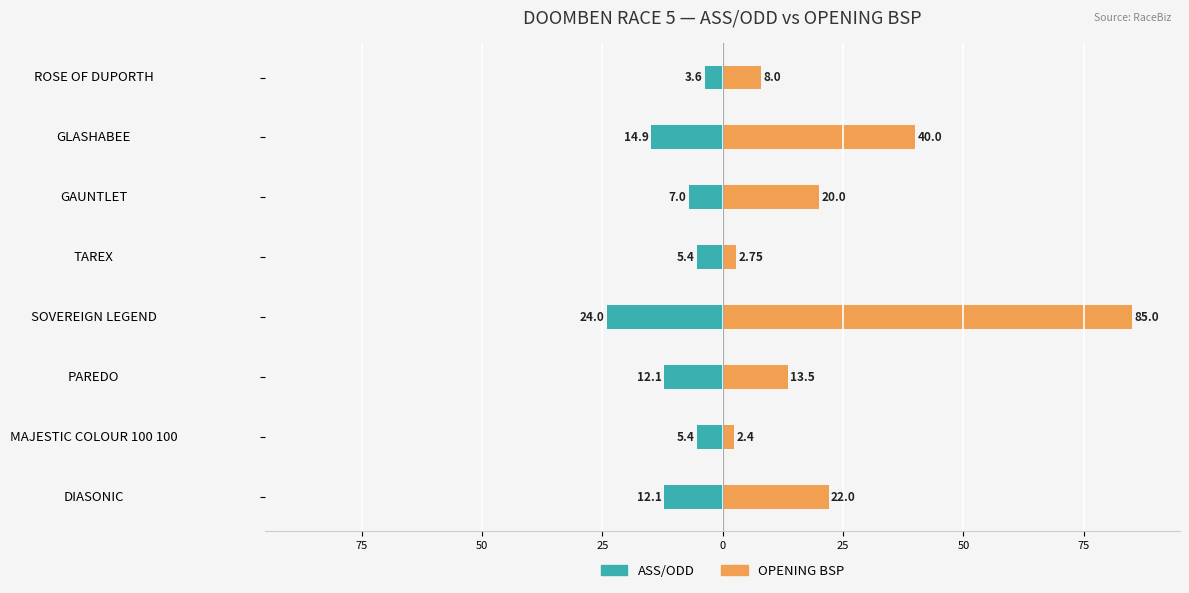

Which series has the widest spread of values?

OPENING BSP